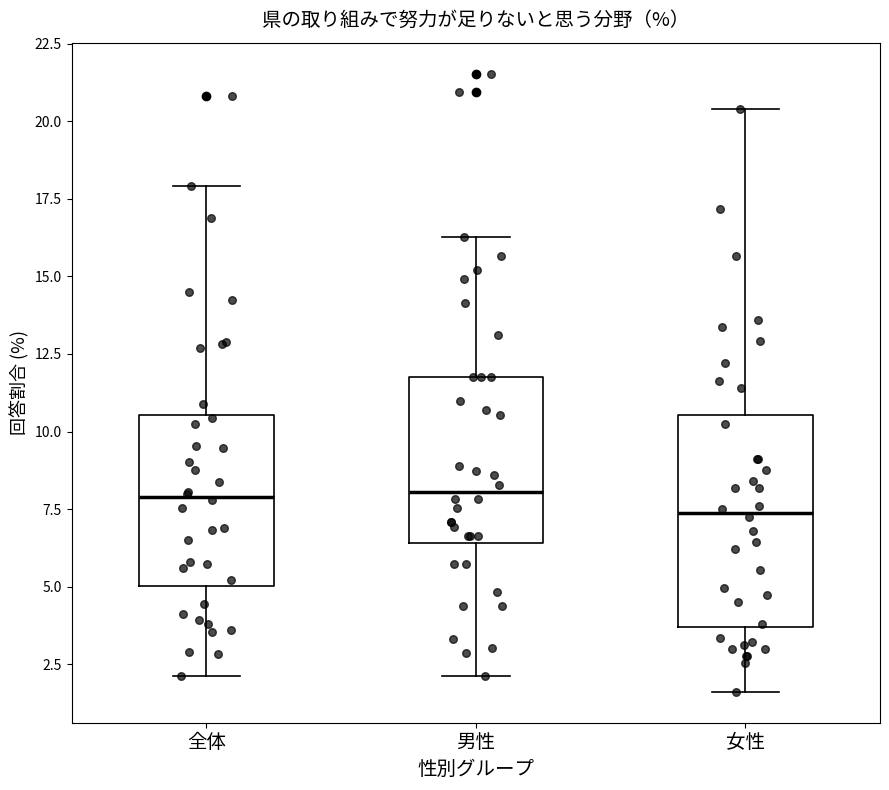

Reading left to right, transcribe this box plot: for each box, give where its median line is, the range the box spans, and where its two whiskers end, as read against the y-axis. The values are not printed on the chart, so give them approximately, as read against the axis.

全体: median 8.0, box 5.0 to 10.5, whiskers 2.0 to 18.0
男性: median 8.0, box 6.5 to 11.5, whiskers 2.0 to 16.5
女性: median 7.5, box 3.5 to 10.5, whiskers 1.5 to 20.5